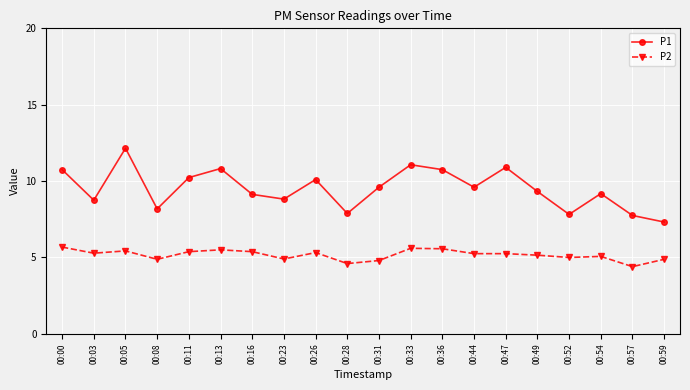

Is it true that P2 equals 5.5 at 00:13?

True